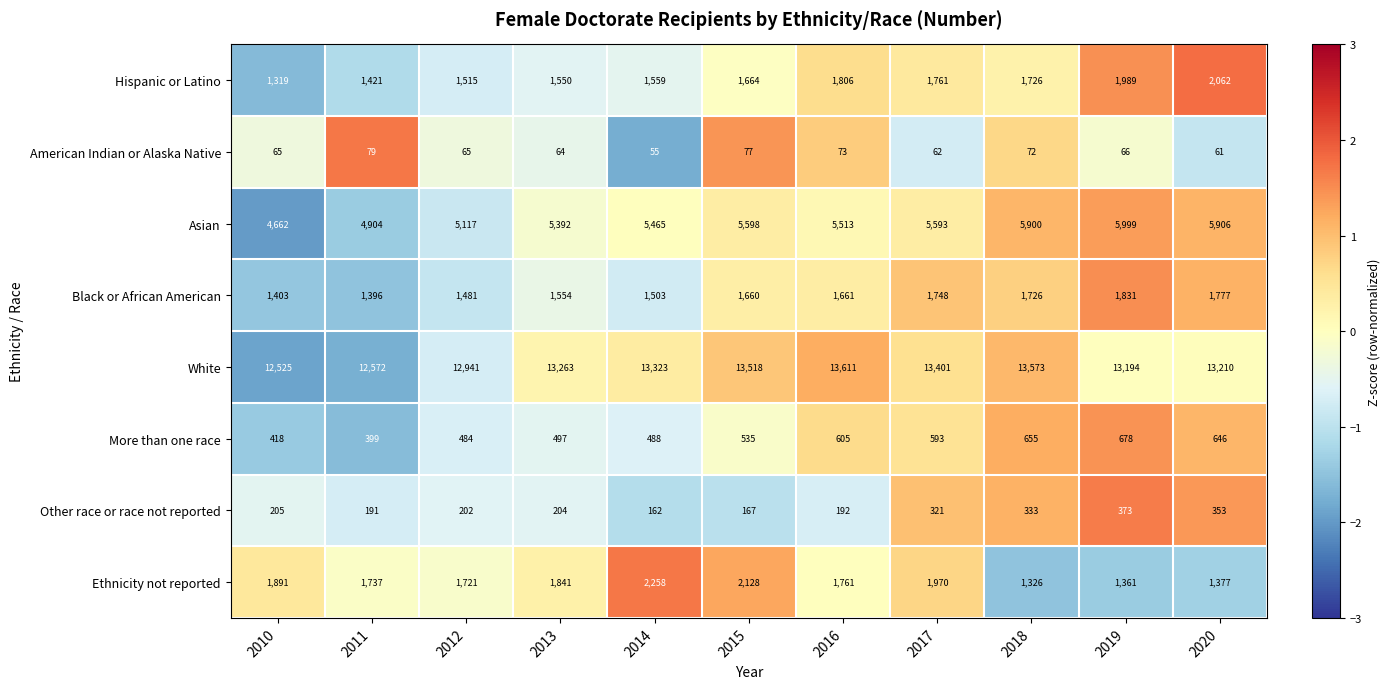

Count the number of categories in the chart.

11